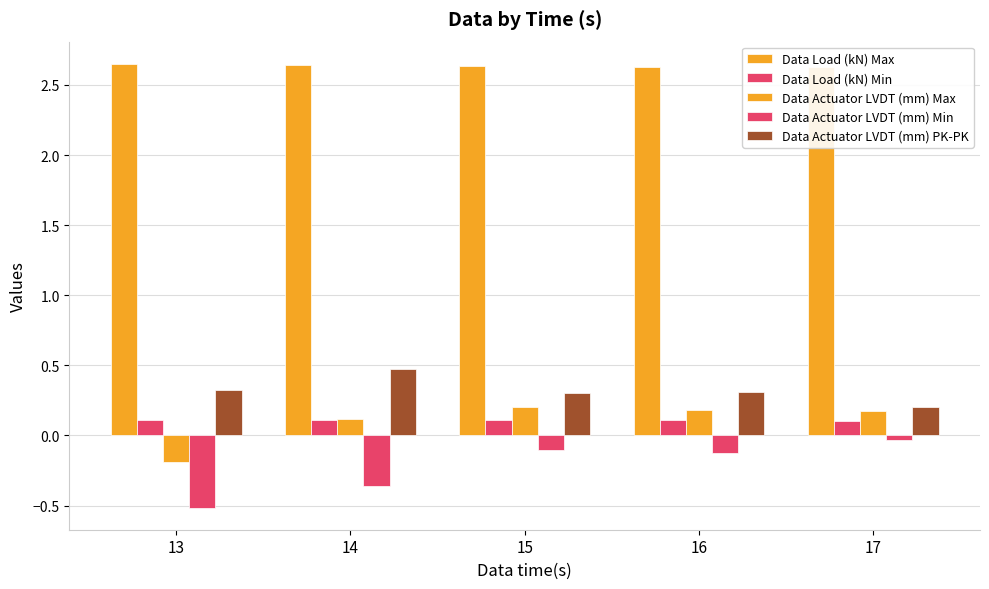

How many groups of bars are there?

5